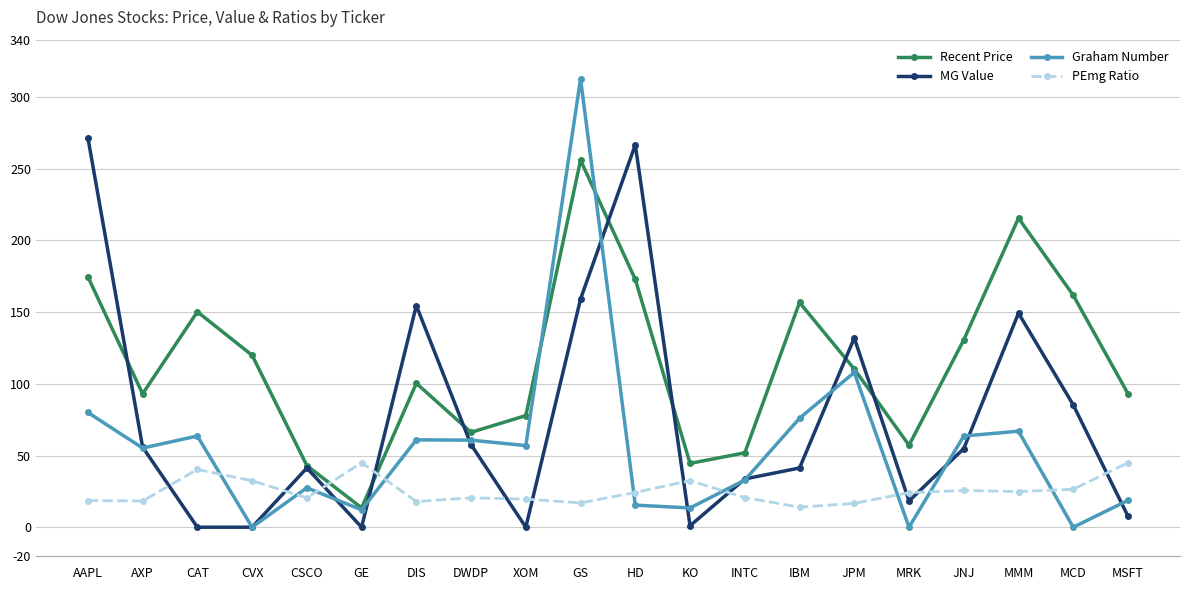

What value does the Graham Number series have at DIS?

60.9